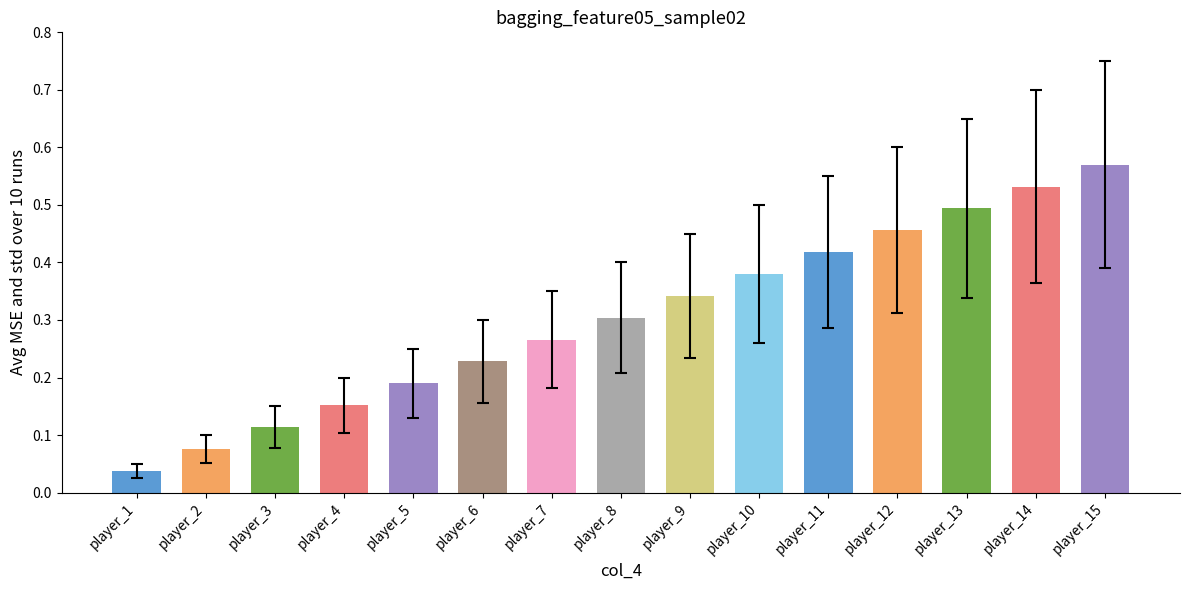

Where is the data nearest to the value 0?

player_1